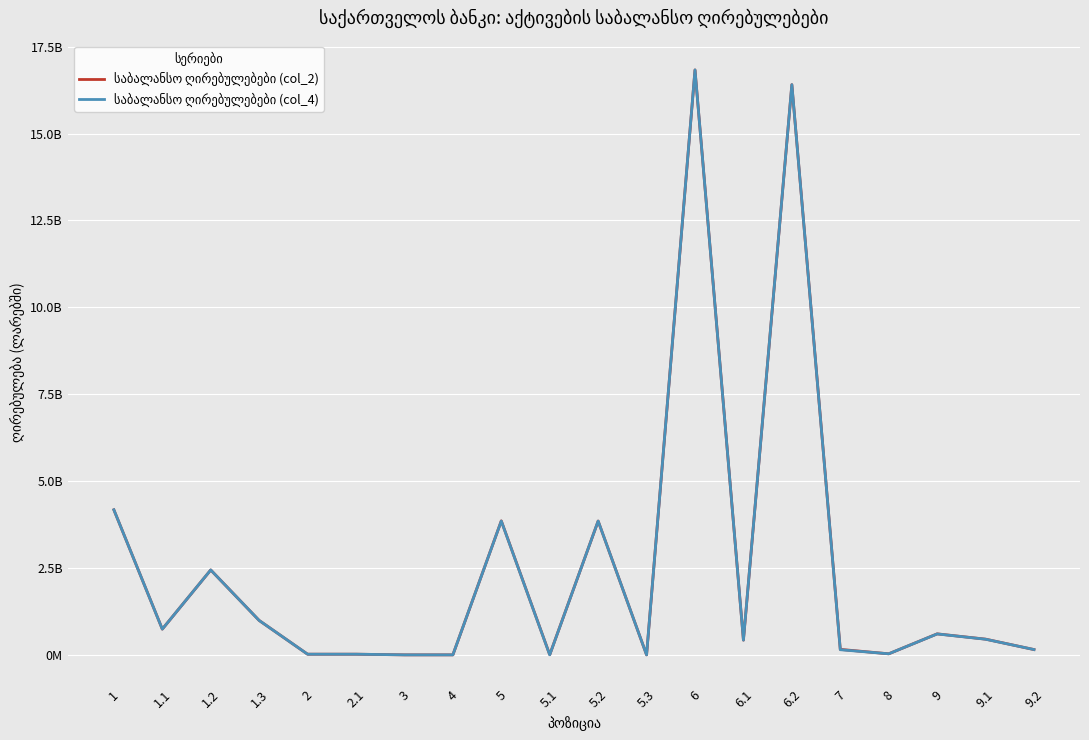

The value of საბალანსო ღირებულებები (col_4) at 8 is 30451310.5. True or false?

True